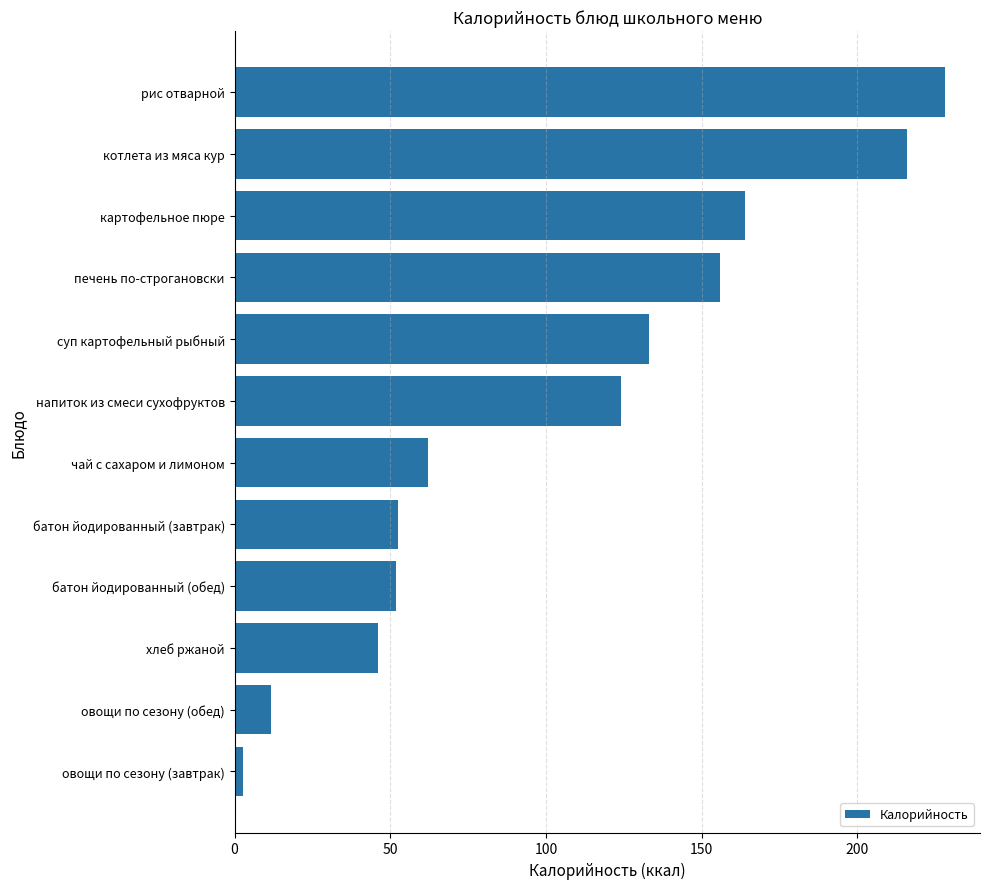

The value at рис отварной is 144.1. True or false?

False